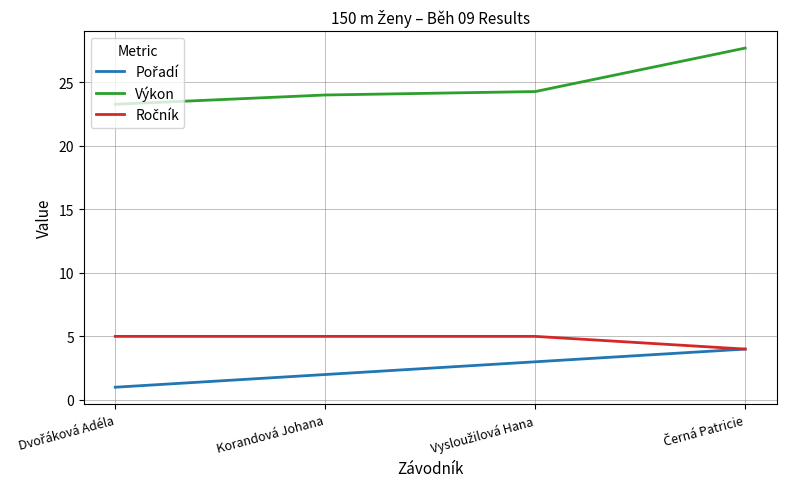

What is the greatest value displayed?

27.7